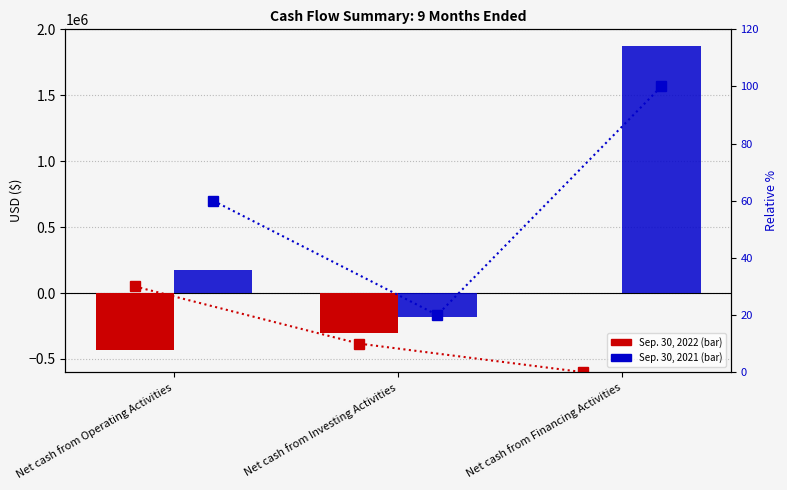

At how many categories does at least one series exceed 1410890?

1